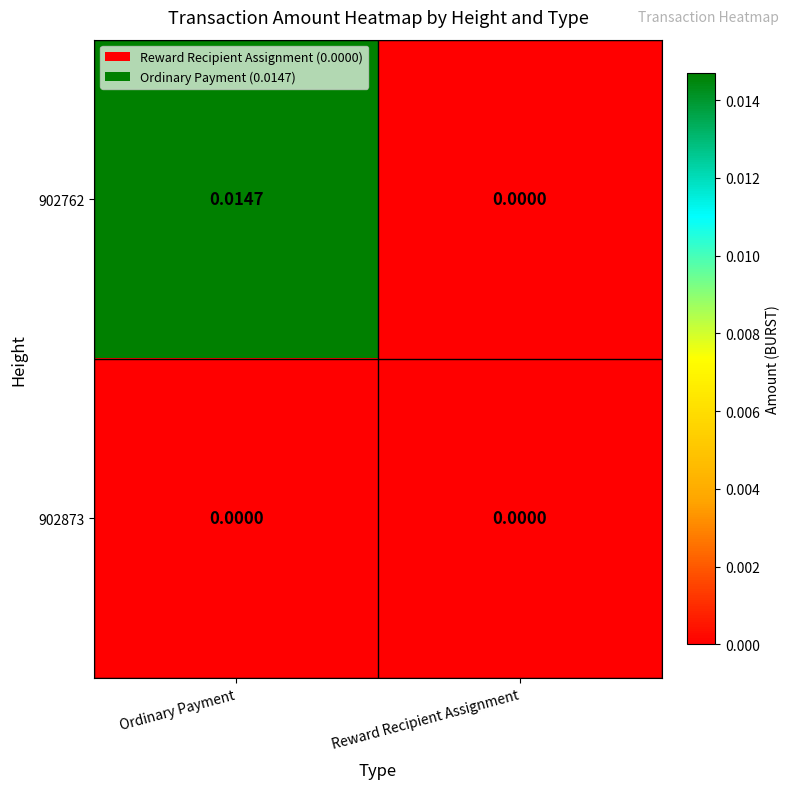

Count the number of data series in this chart.

2